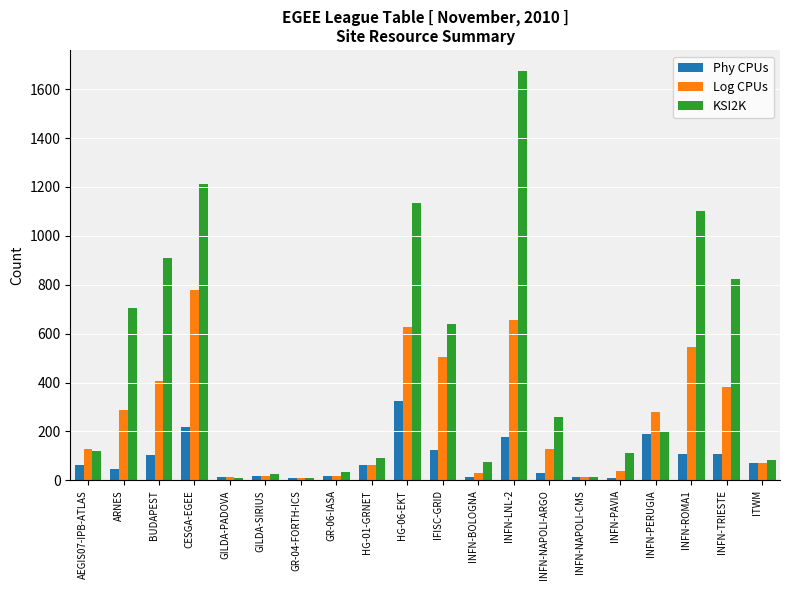

Does the chart contain stacked bars?

No